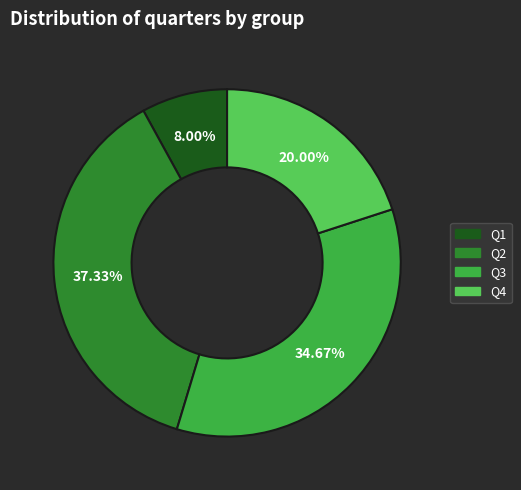

How many slices are in this pie chart?

4